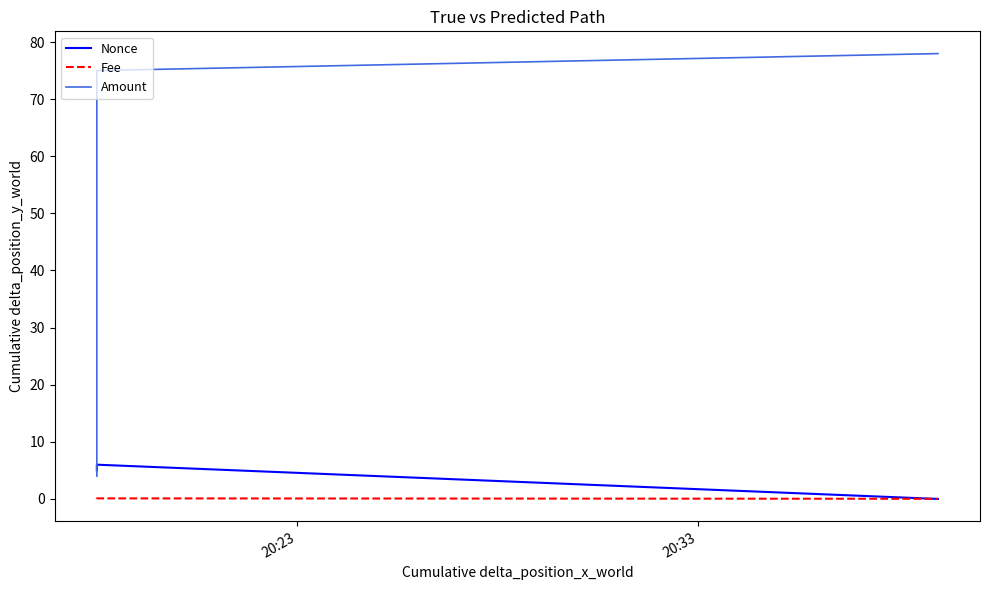

True or false: Fee has a value of 0.0 at 20:23.

True